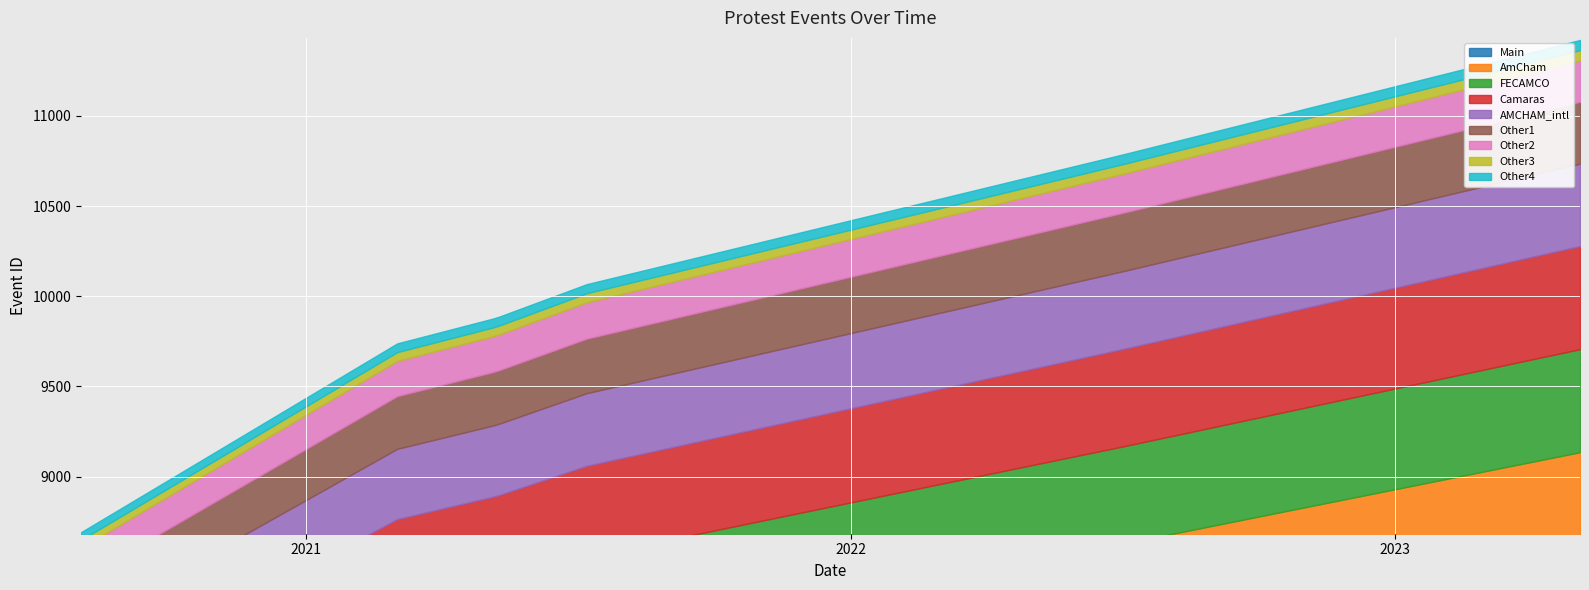

True or false: the data shows 14583 at 2022-07-04.

False